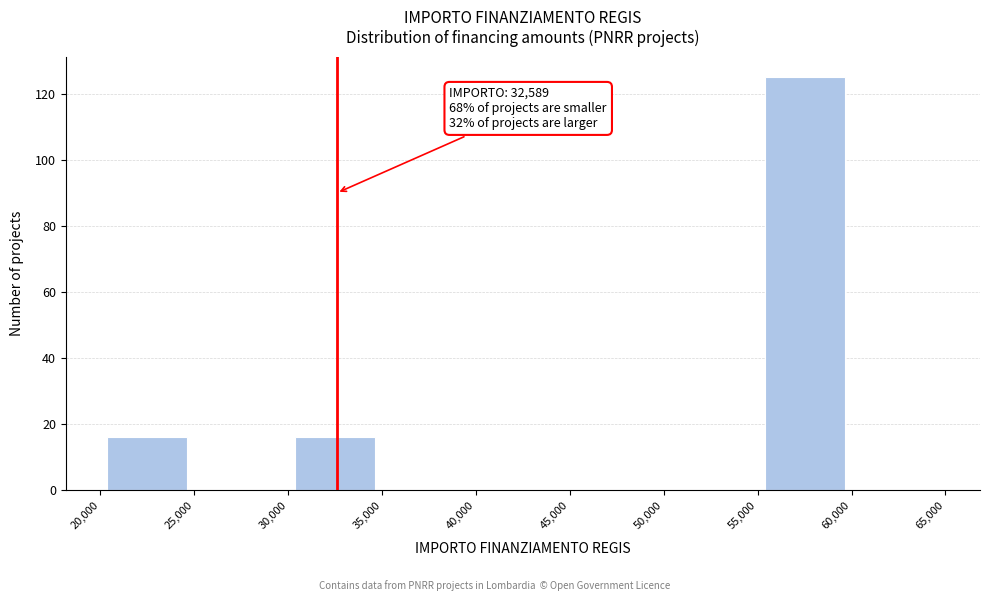

Over which range of the x-axis is the bar tallest?

55,000 to 60,000